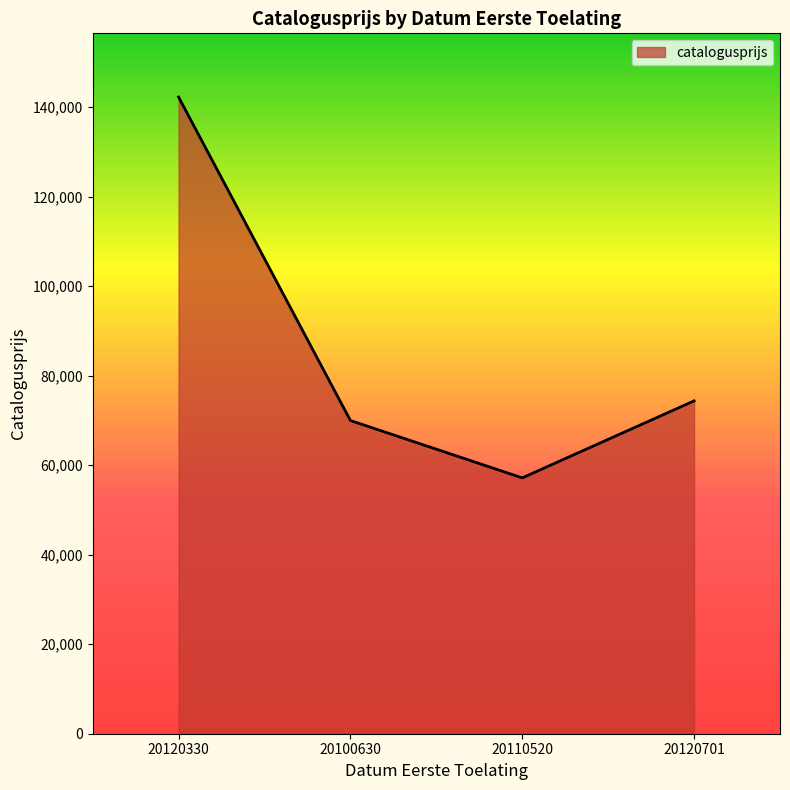

Where does the data first go above 74350?

20120330